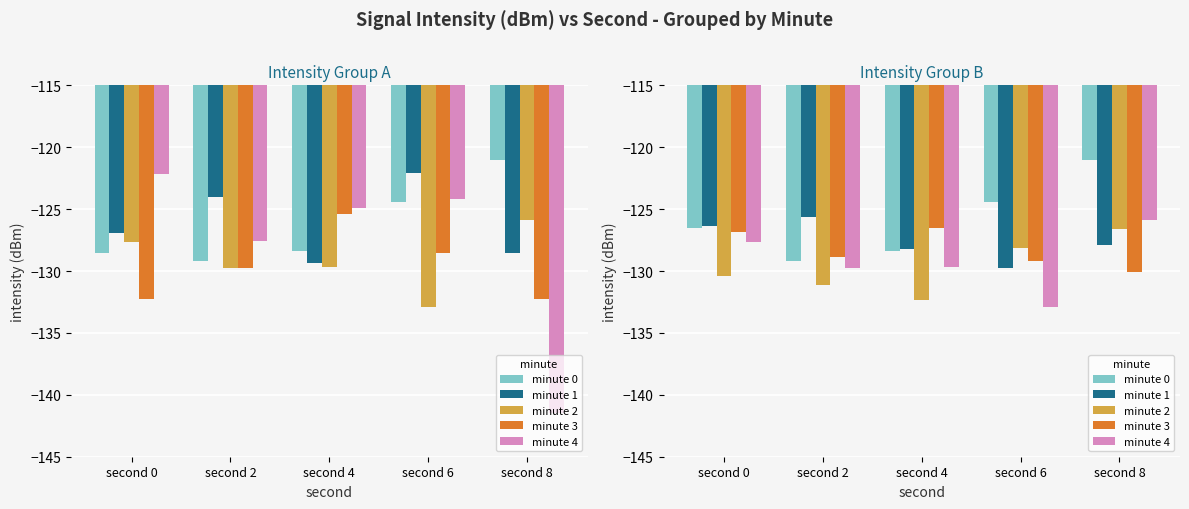

List the series in order of their peak value, highest first.

minute 0, minute 1, minute 4, minute 3, minute 2